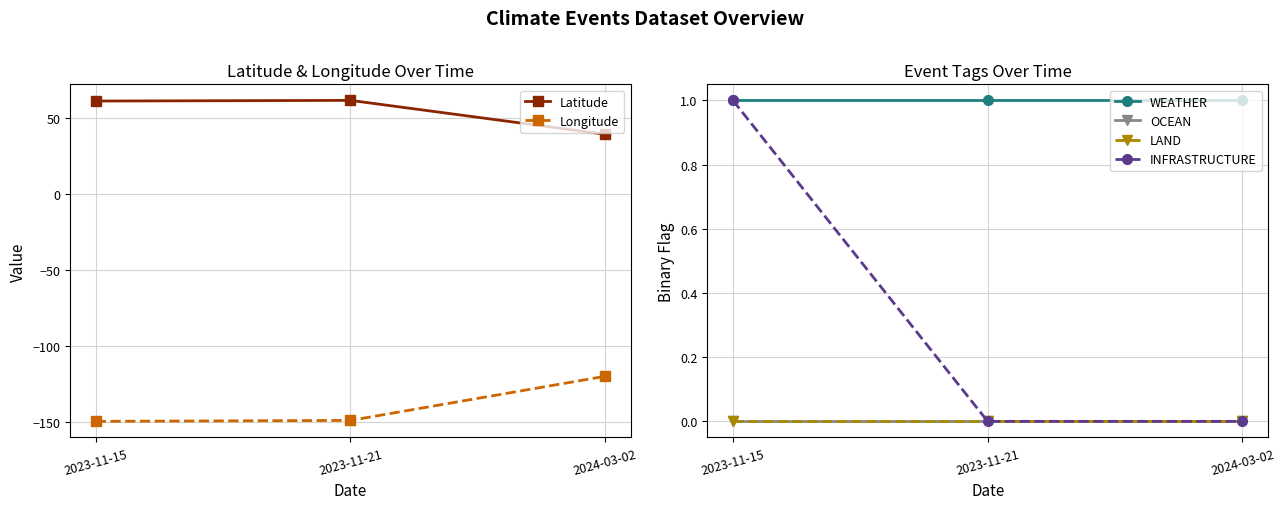

Rank the series by their maximum value, from highest to lowest.

Latitude, WEATHER, INFRASTRUCTURE, OCEAN, LAND, Longitude